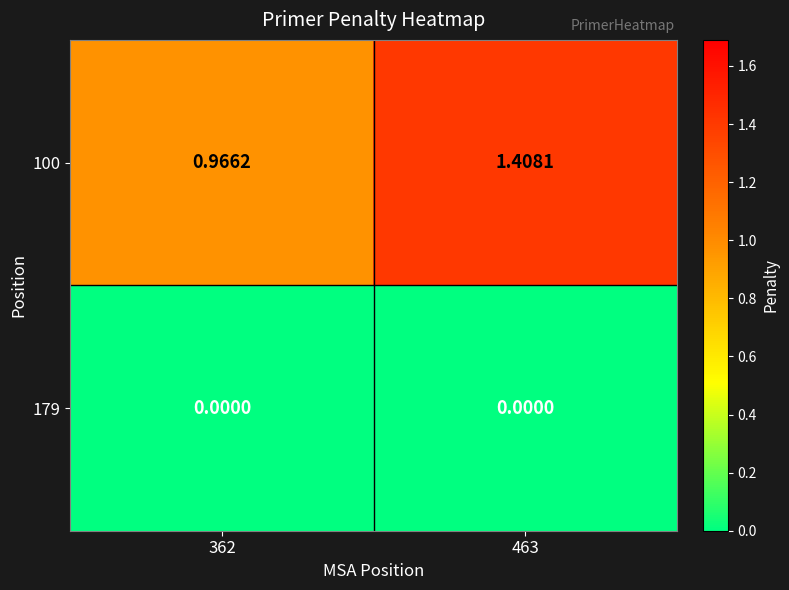

Which category has the highest value across all series?

463